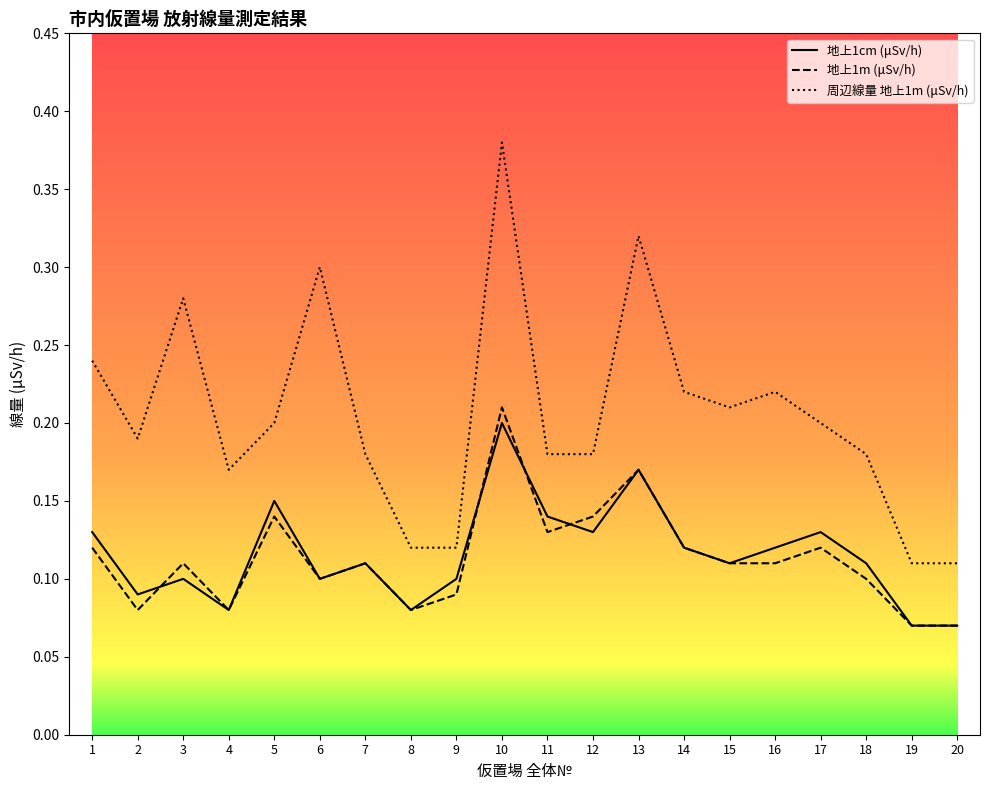

Does the chart display data point markers on the line(s)?

No